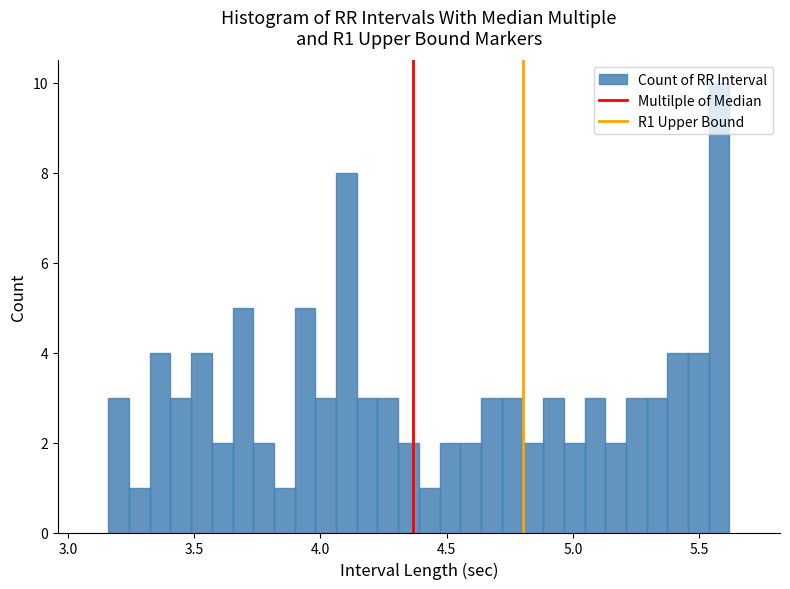

Read against the x-axis, roughly where is the centre of the tallest bar?

5.60